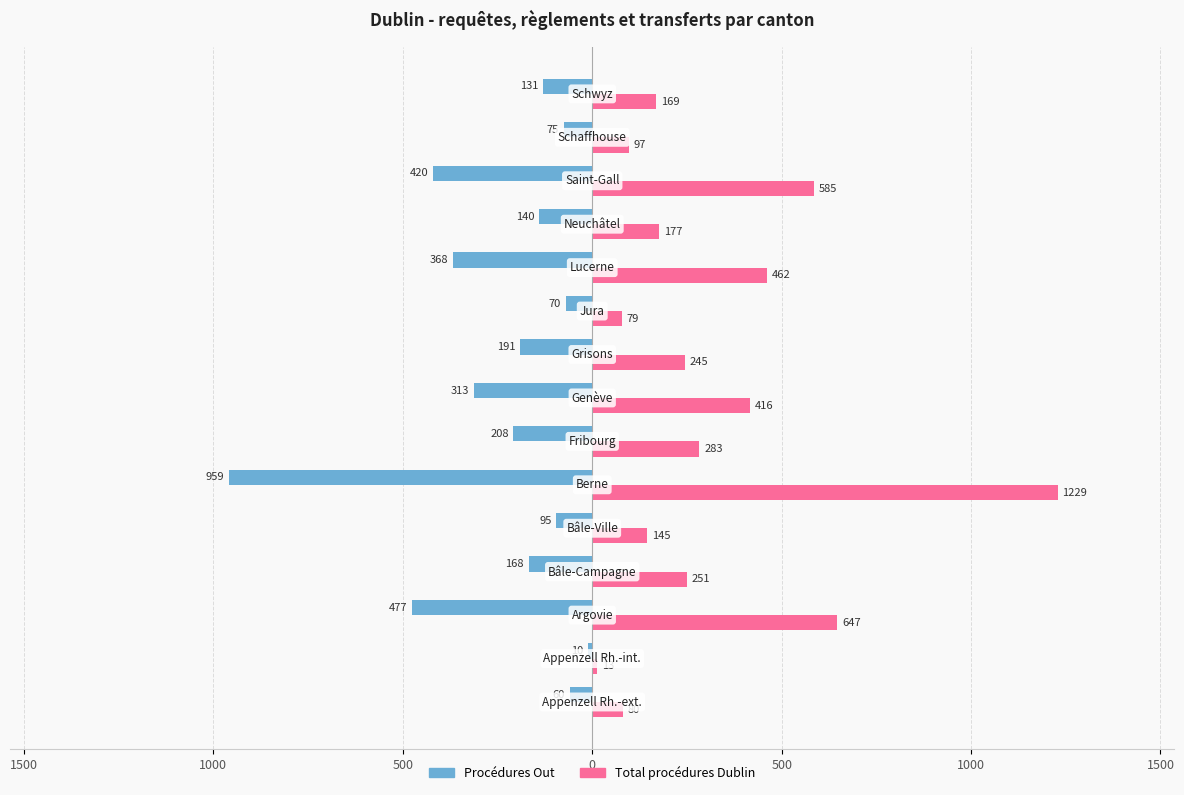

What are all the series names shown in the legend?

Procédures Out, Total procédures Dublin